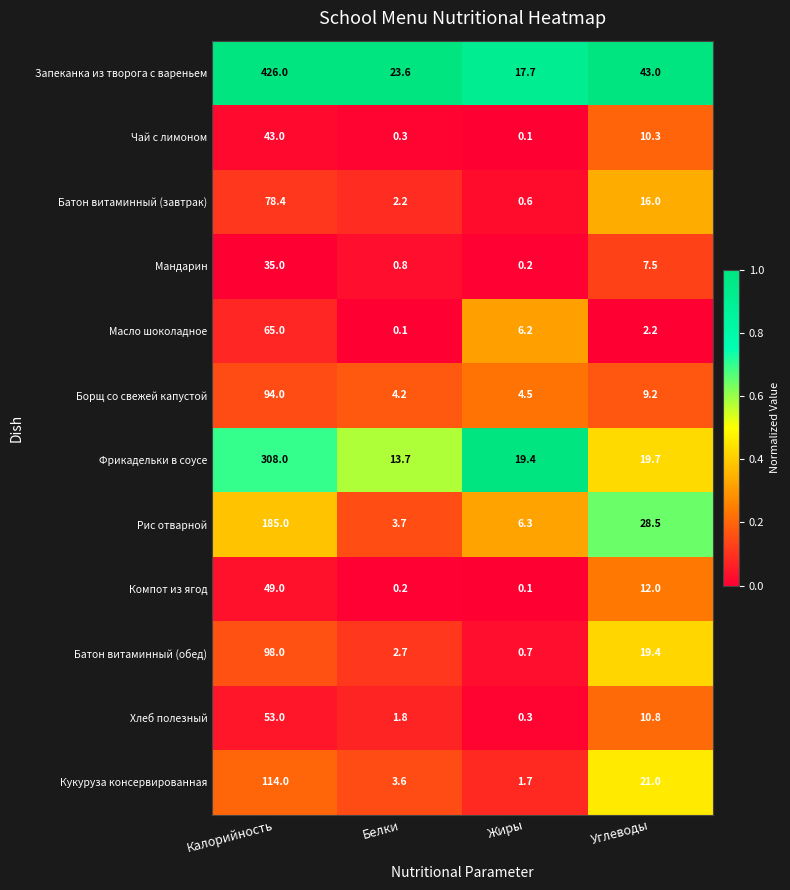

At Углеводы, list the series in order from smallest to largest.

Масло шоколадное, Мандарин, Борщ со свежей капустой, Чай с лимоном, Хлеб полезный, Компот из ягод, Батон витаминный (завтрак), Батон витаминный (обед), Фрикадельки в соусе, Кукуруза консервированная, Рис отварной, Запеканка из творога с вареньем